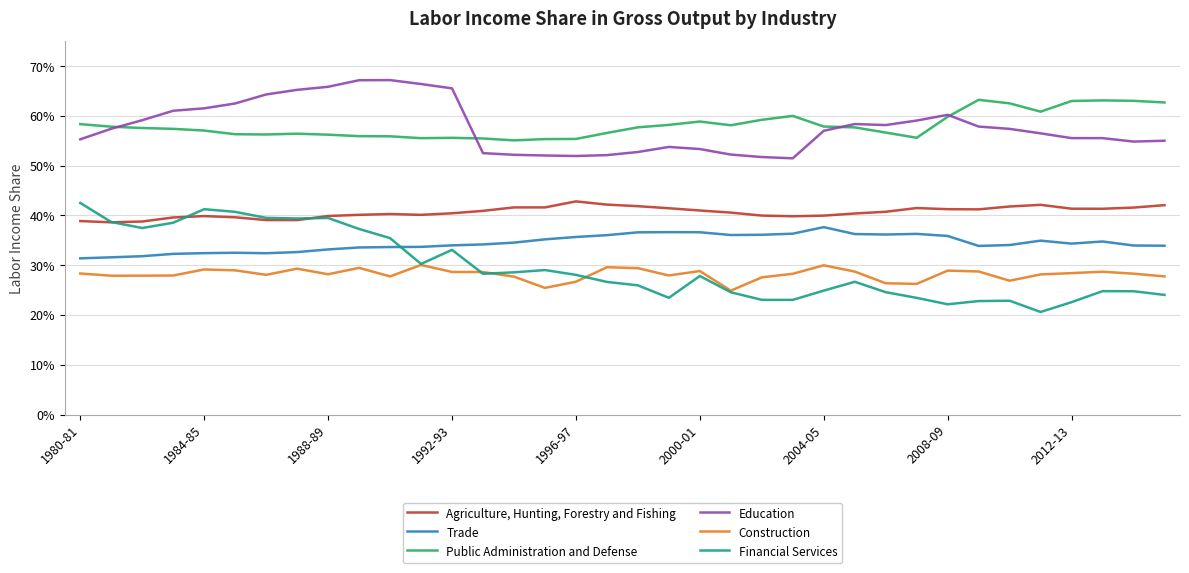

What are all the series names shown in the legend?

Agriculture, Hunting, Forestry and Fishing, Trade, Public Administration and Defense, Education, Construction, Financial Services